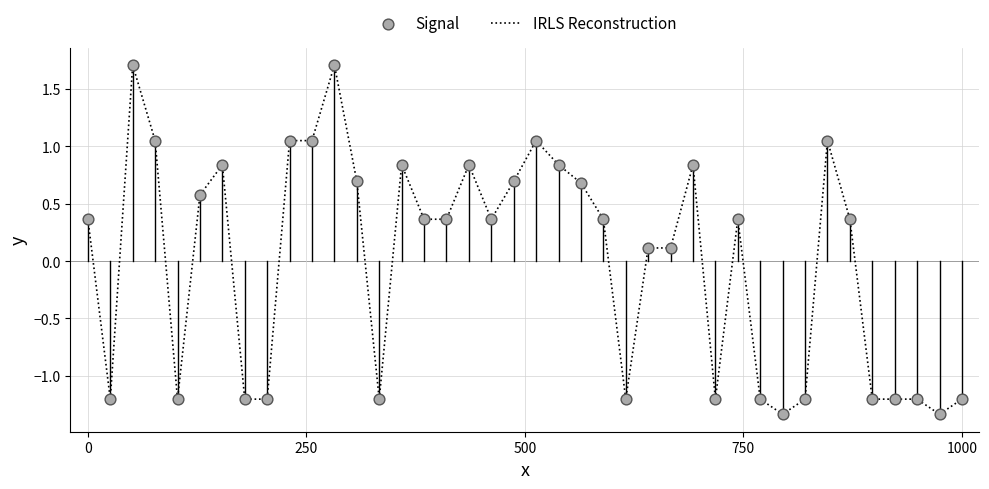

What is the maximum value shown in the chart?

1.7